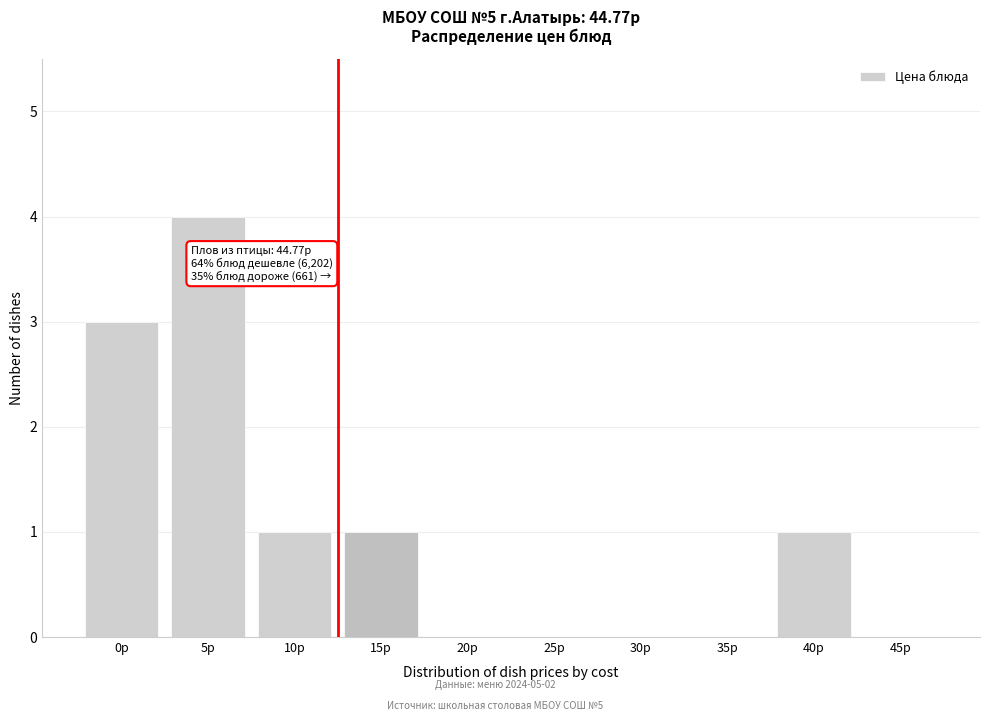

Reading left to right, list all the values displayed in this chart.

0р=3	5р=4	10р=1	15р=1	20р=0	25р=0	30р=0	35р=0	40р=1	45р=0